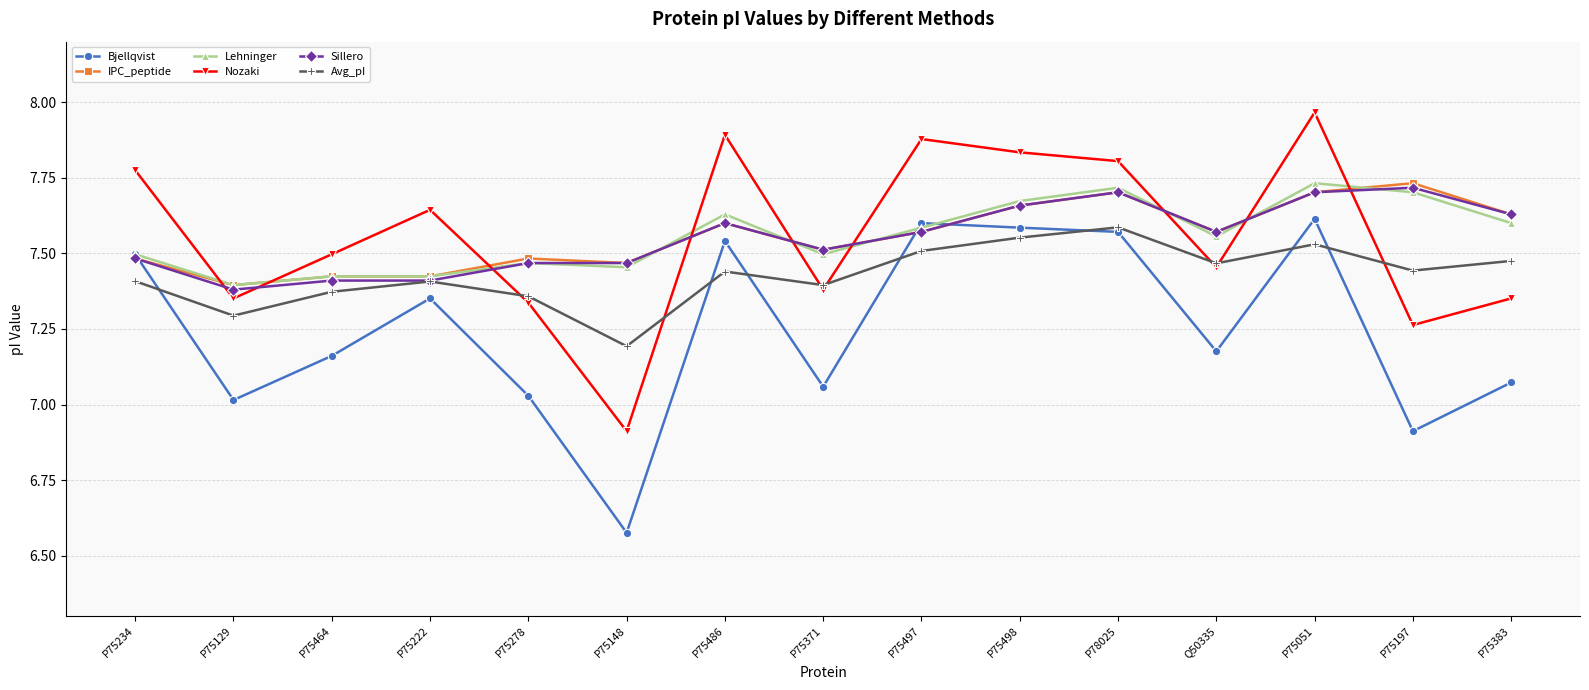

Where is Lehninger nearest to the value 7?

P75129